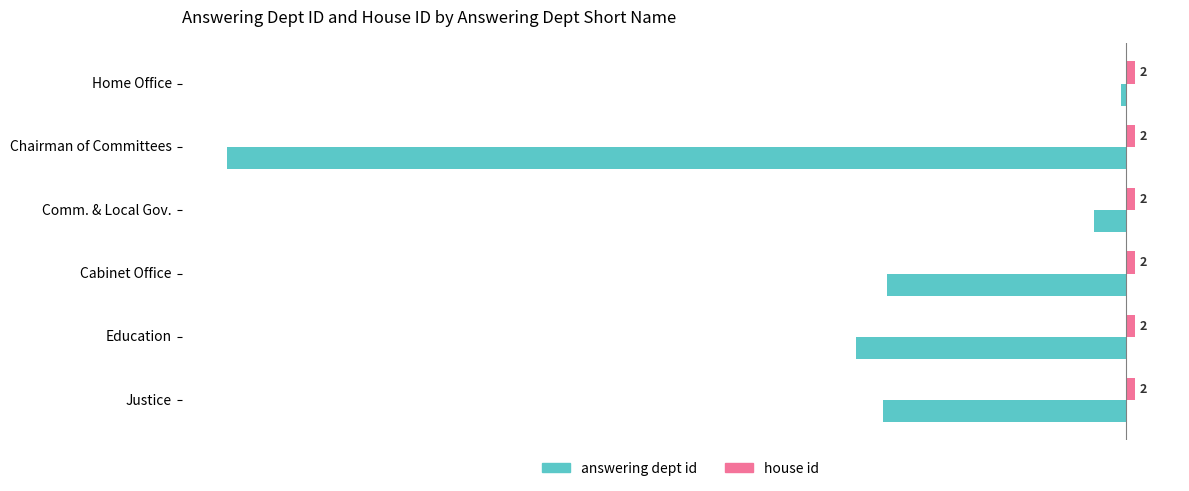

At which category is the sum across all series the highest?

Home Office